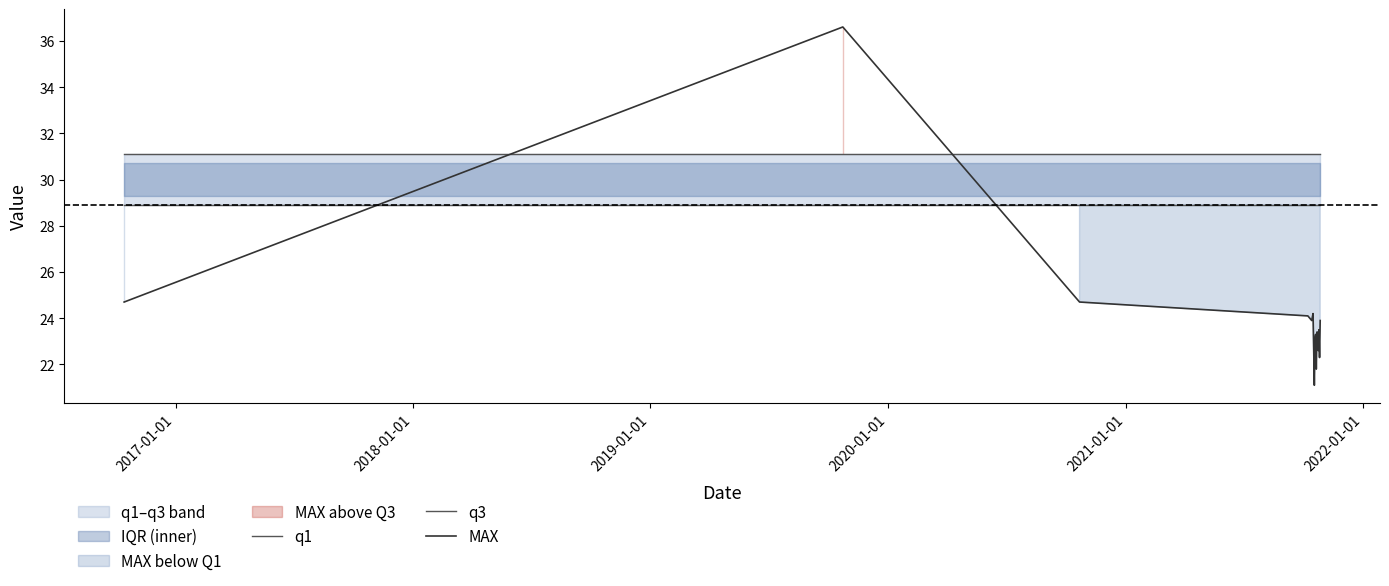

What is the maximum value for MAX?

36.6